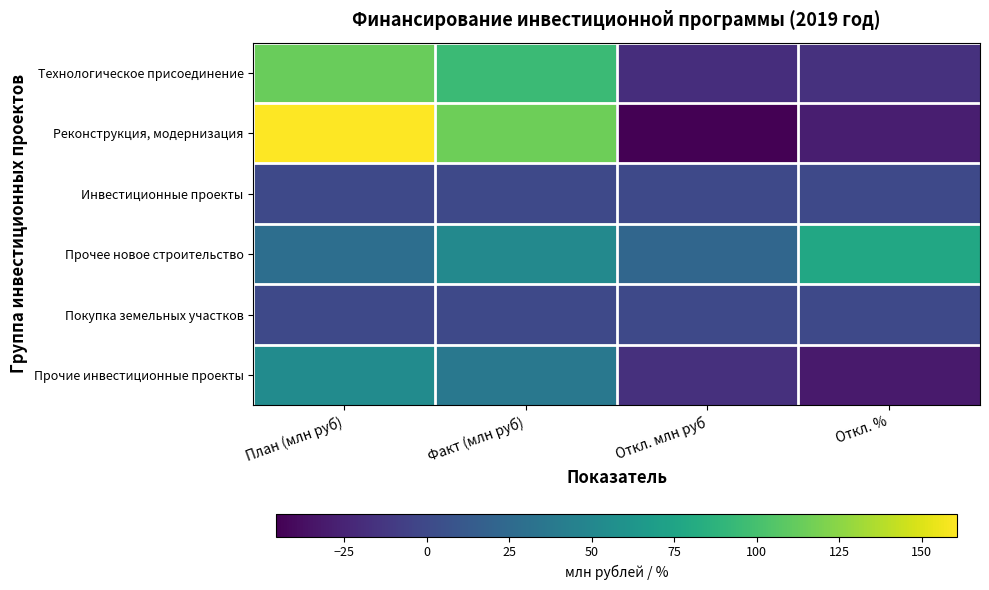

At which category is the sum across all series the highest?

План (млн руб)